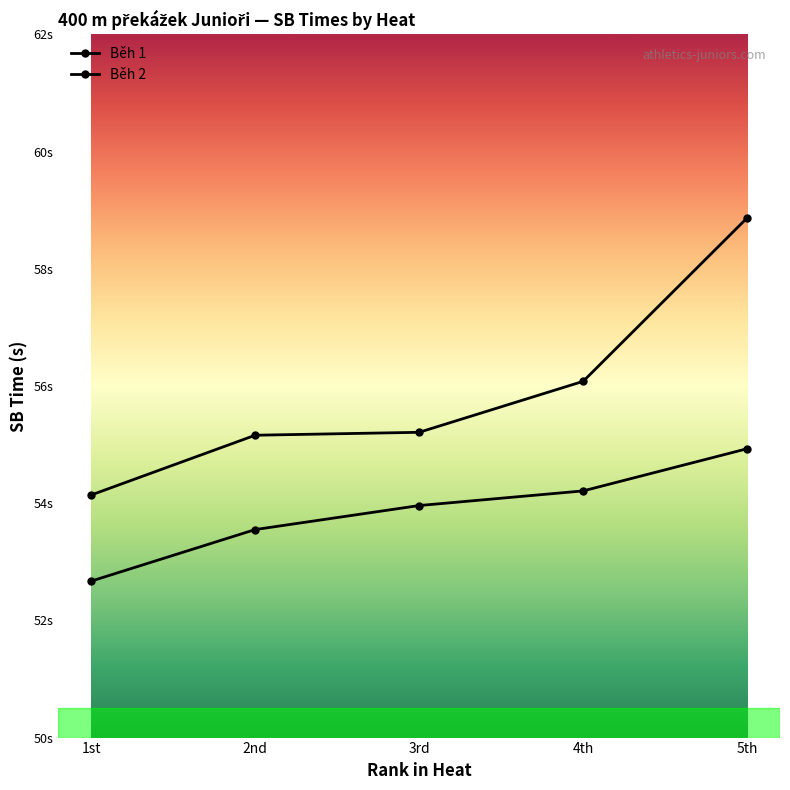

At how many categories does at least one series exceed 58?

1